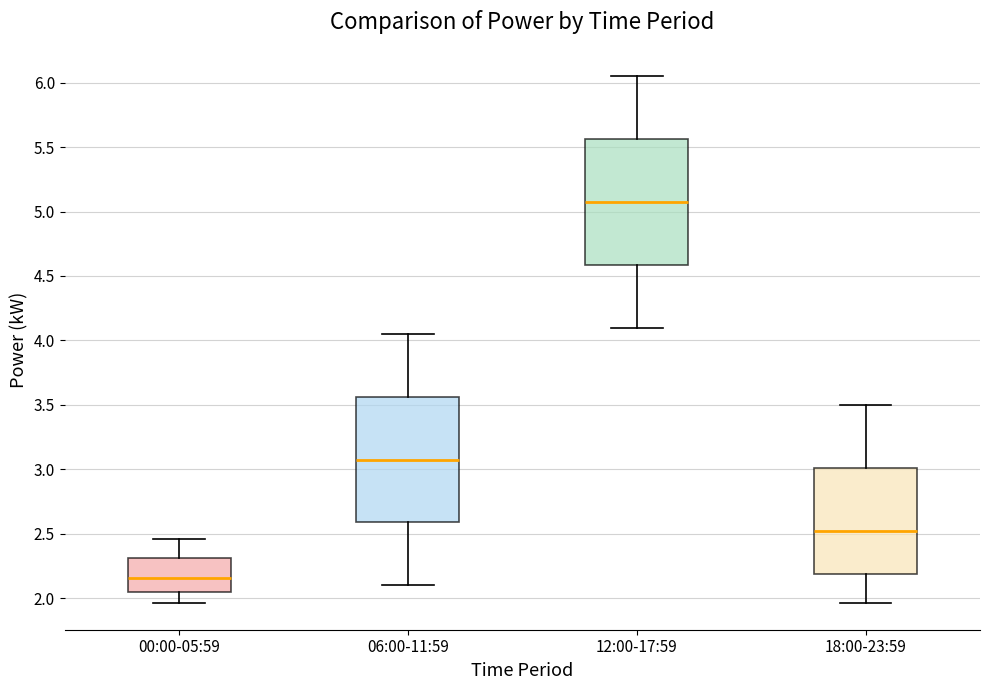

Reading left to right, read every box against the y-axis: the position of its median line, the range the box covers, and the ends of its whiskers. The values are not printed on the chart, so give them approximately, as read against the axis.

00:00-05:59: median 2.15, box 2.05 to 2.30, whiskers 1.95 to 2.45
06:00-11:59: median 3.10, box 2.60 to 3.55, whiskers 2.10 to 4.05
12:00-17:59: median 5.10, box 4.60 to 5.55, whiskers 4.10 to 6.05
18:00-23:59: median 2.55, box 2.20 to 3.00, whiskers 1.95 to 3.50